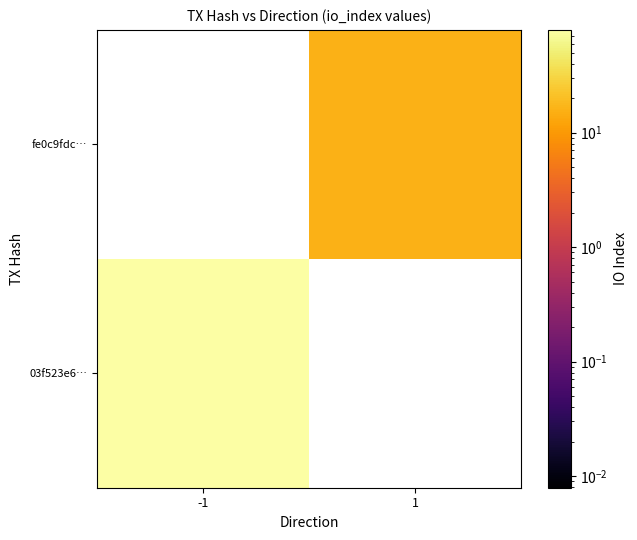

The 03f523e6… series shows 35.1 at -1. True or false?

False